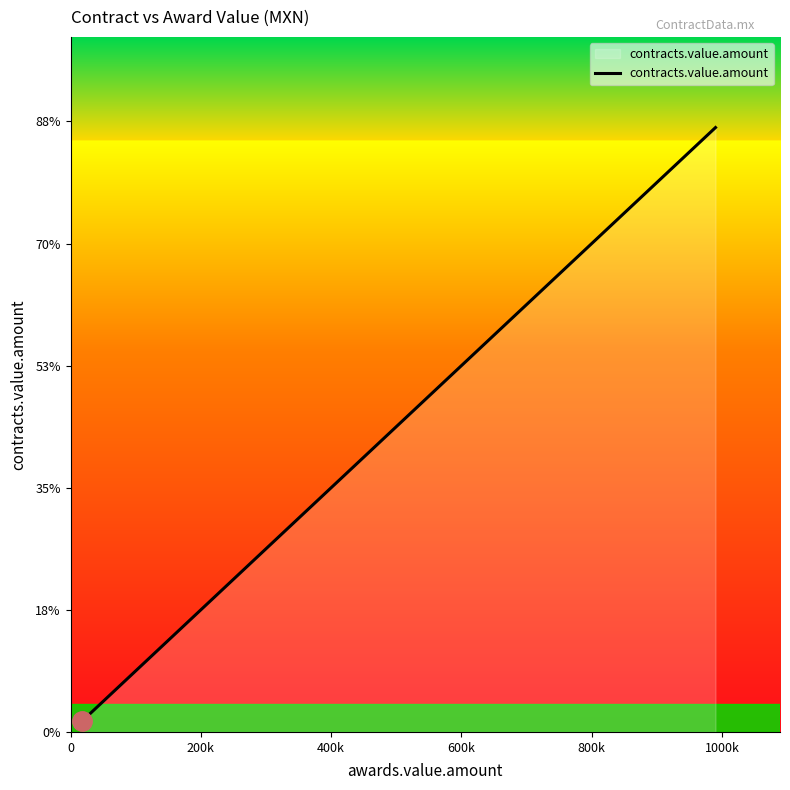

Does the chart display data point markers on the line(s)?

No